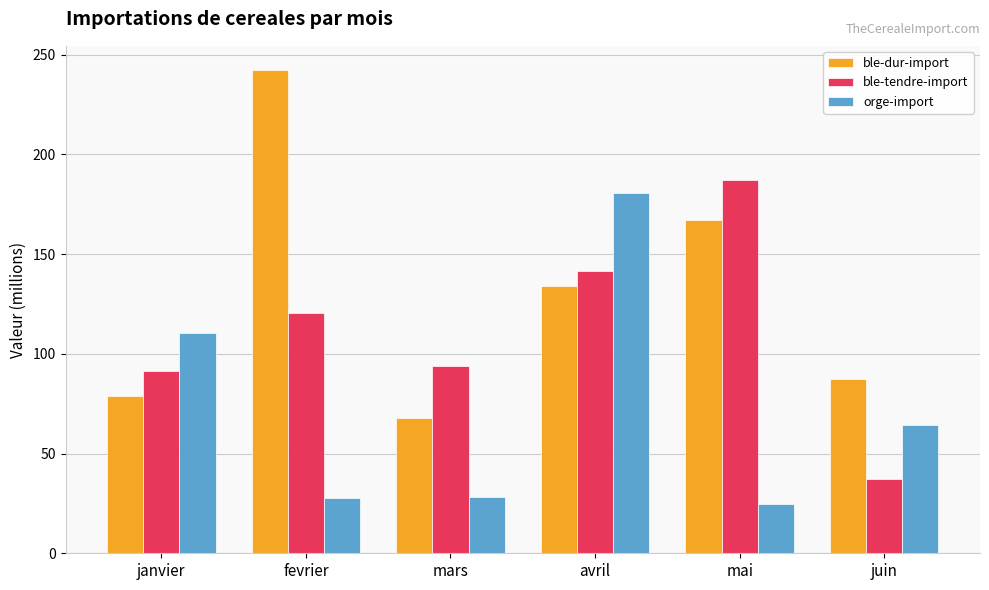

Rank the series at avril from highest to lowest value.

orge-import, ble-tendre-import, ble-dur-import